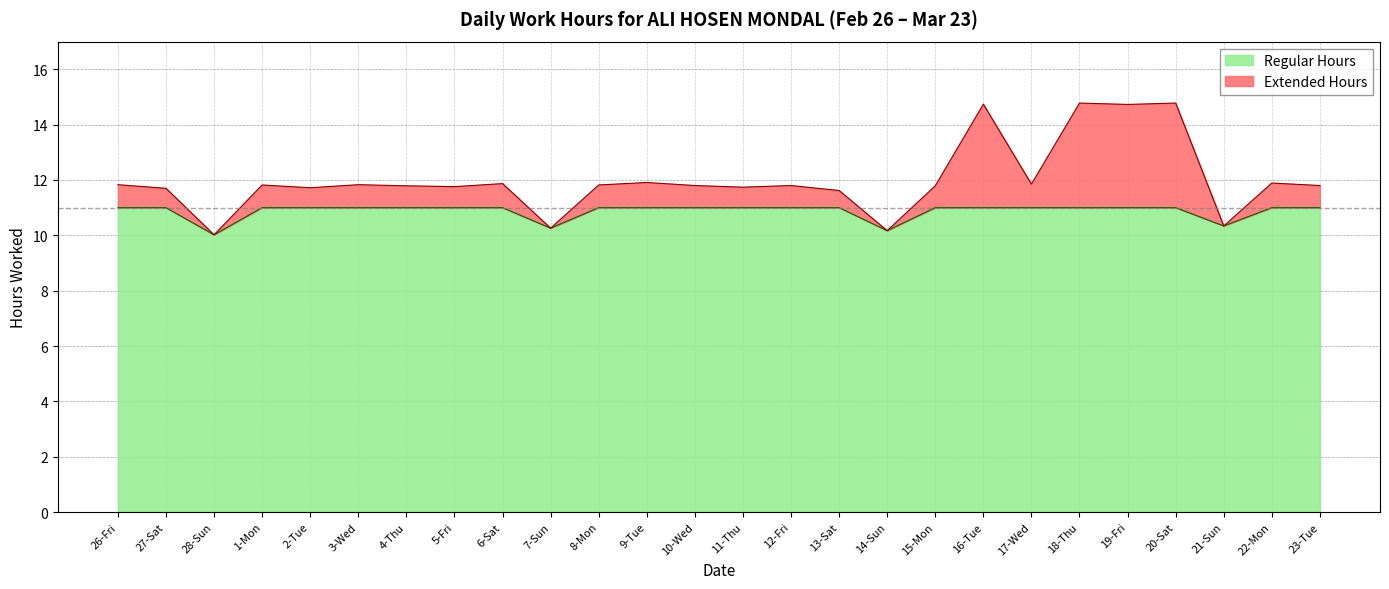

Where is the first local minimum?

28-Sun